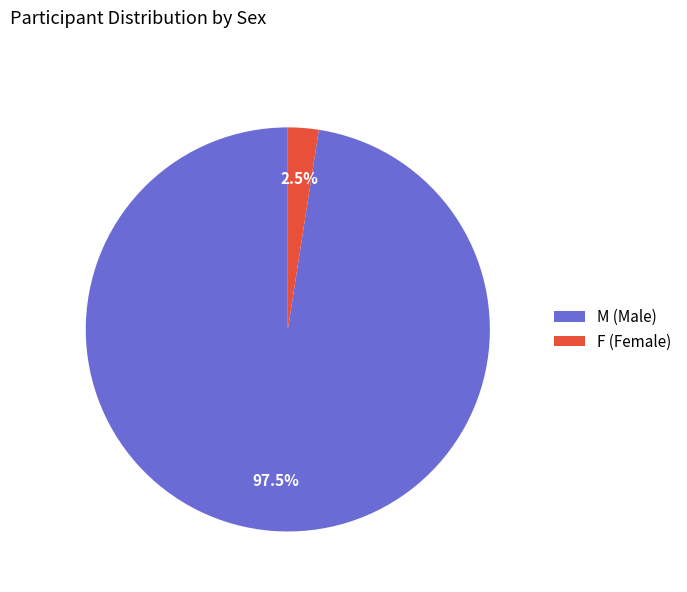

Which has a higher value, F (Female) or M (Male)?

M (Male)